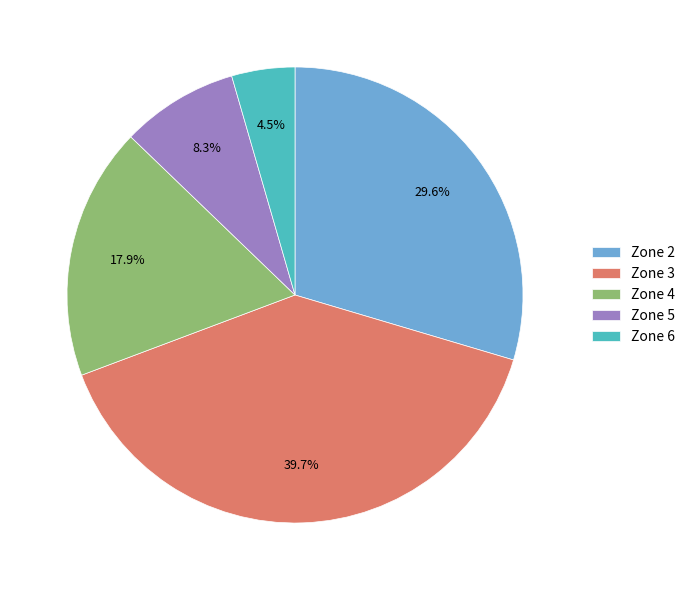

Combined, what portion of the pie is Zone 3 and Zone 6?

44.2%